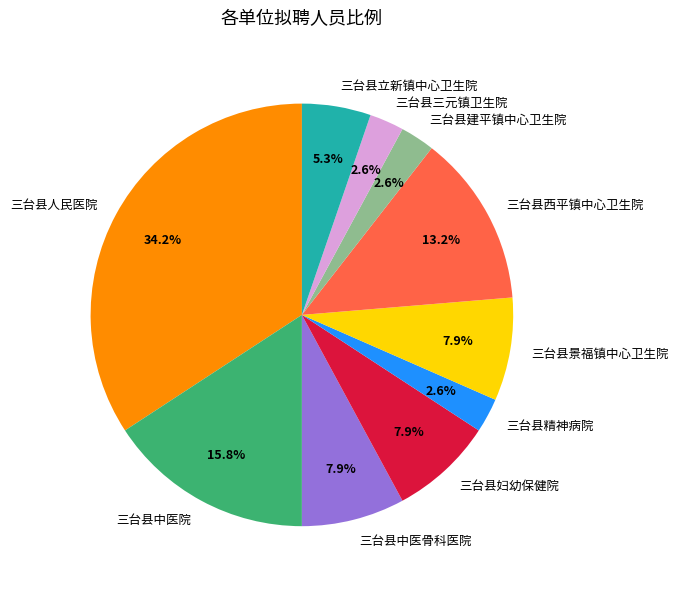

Count the number of slices in the pie.

10